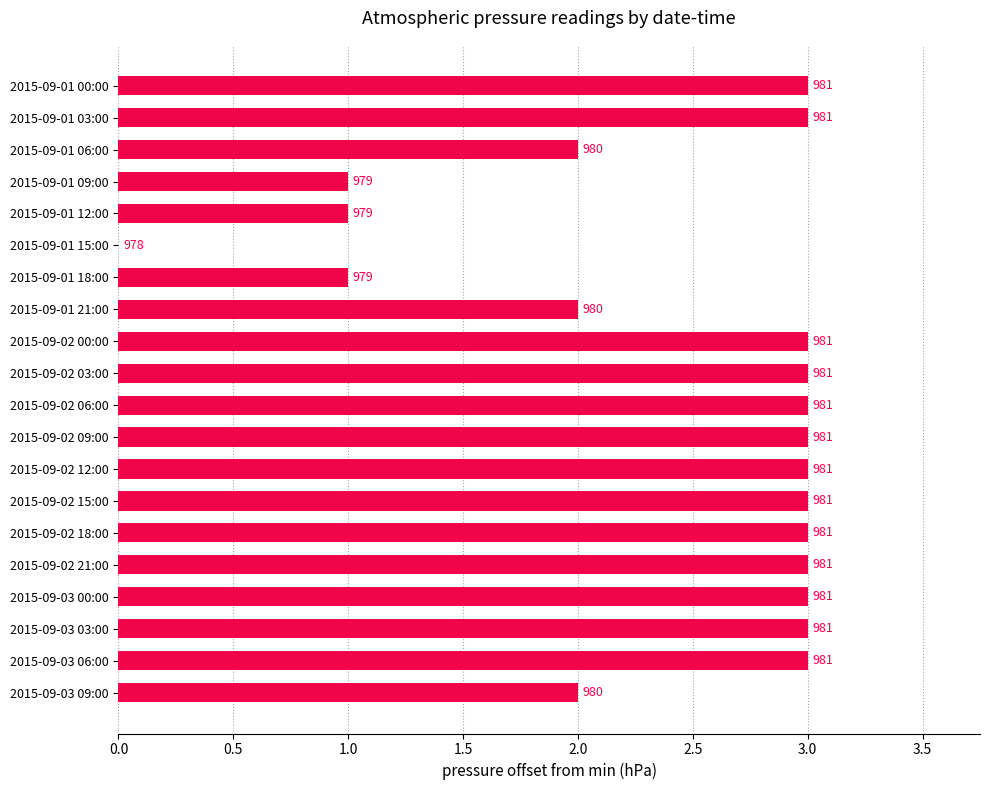

Are the bars horizontal?

Yes